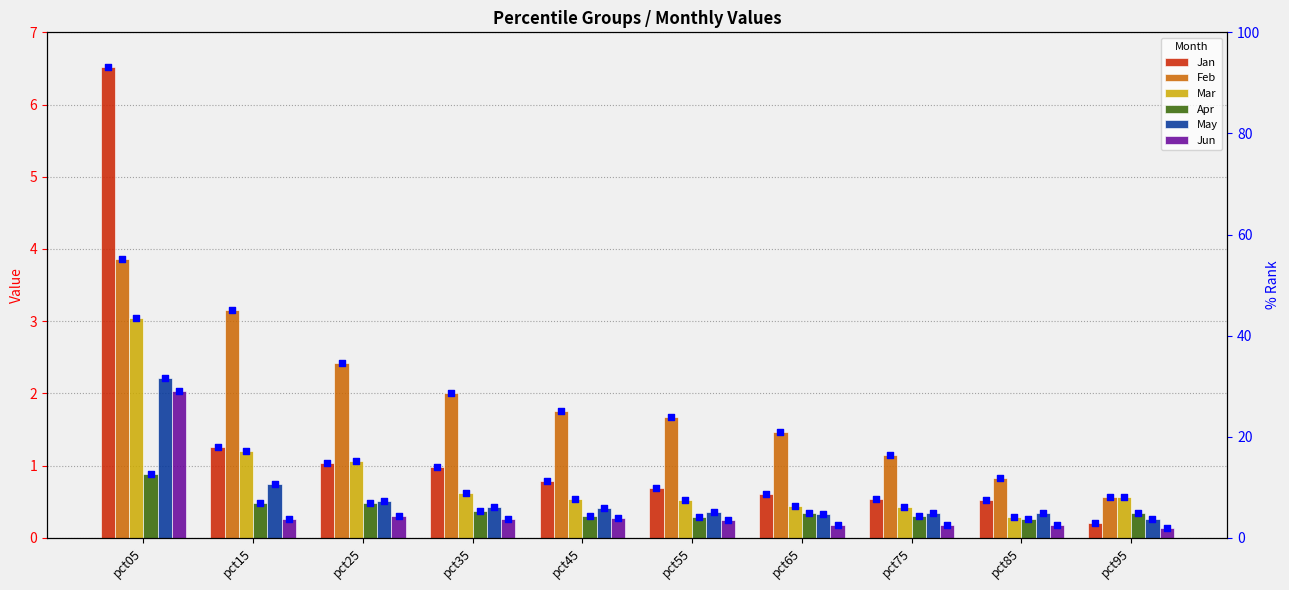

Which series contains the highest Y value?

Jan